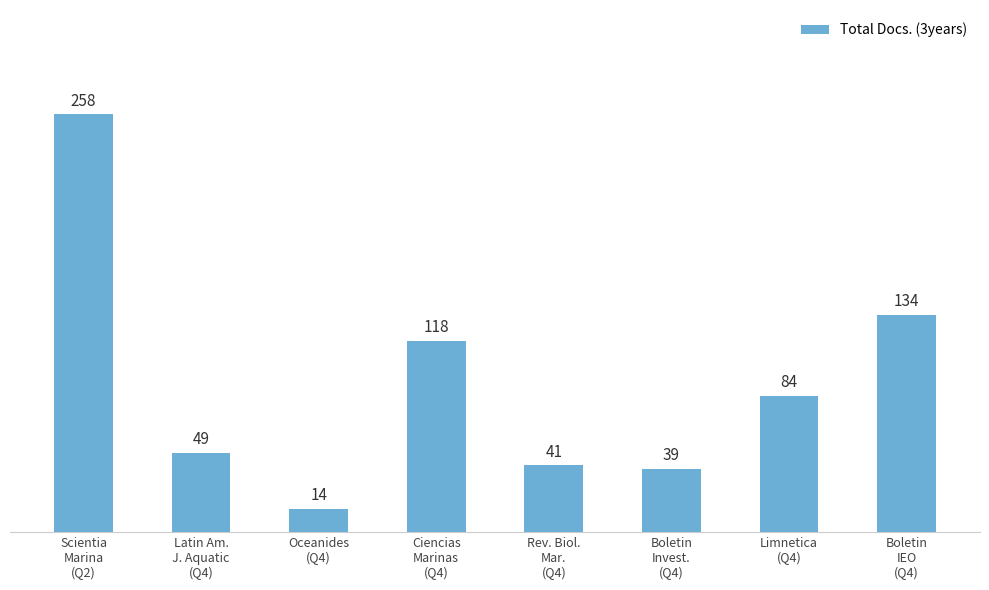

What position from the right is Boletin
Invest.
(Q4)?

3